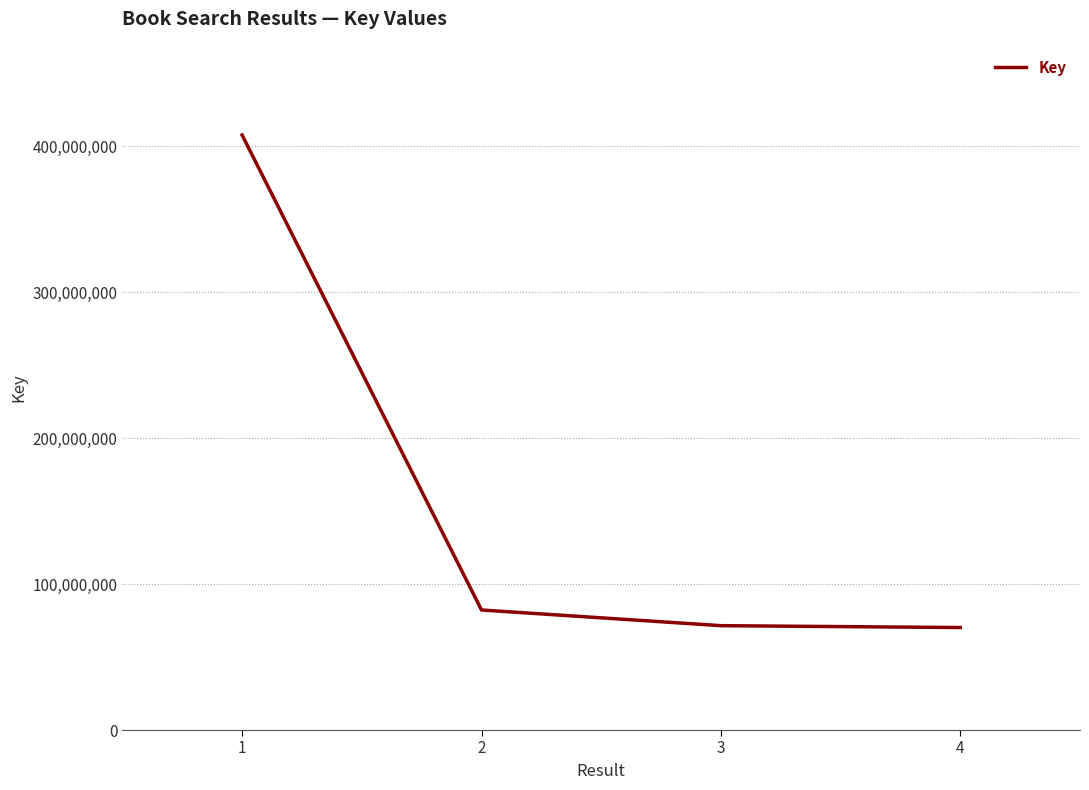

True or false: the data has more than 2 interior local peaks.

False